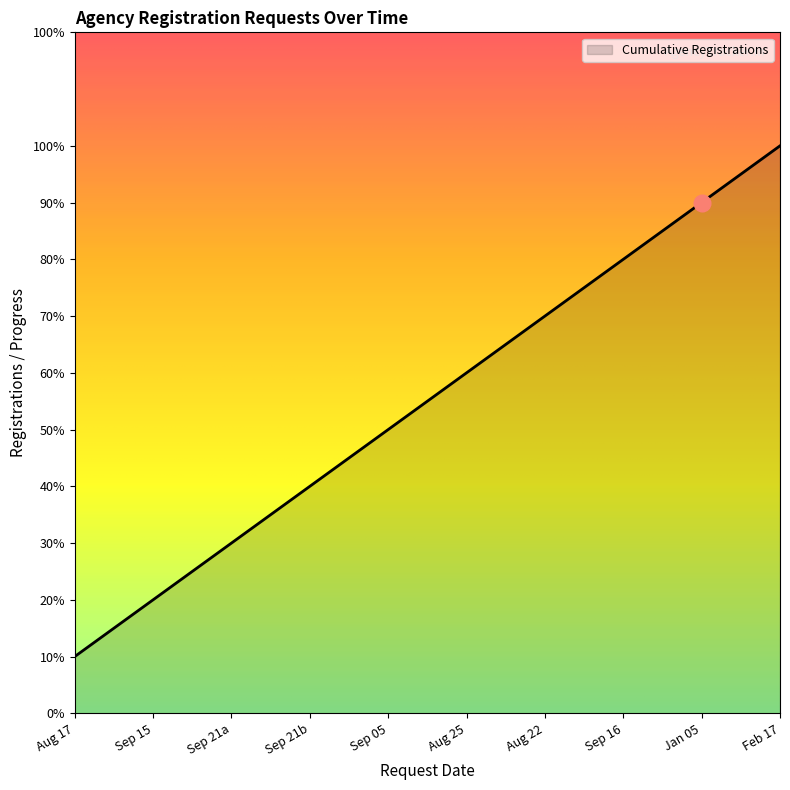

What is the label of the 8th point from the right?

Sep 21a